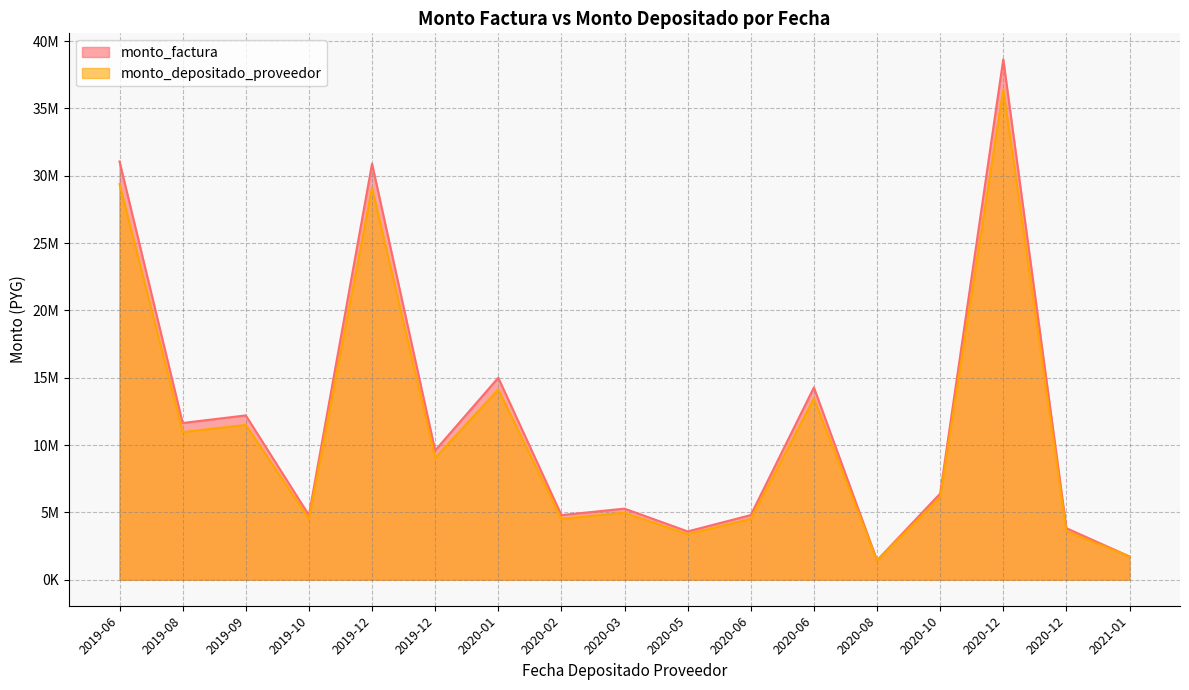

True or false: monto_factura and monto_depositado_proveedor intersect in this chart.

False